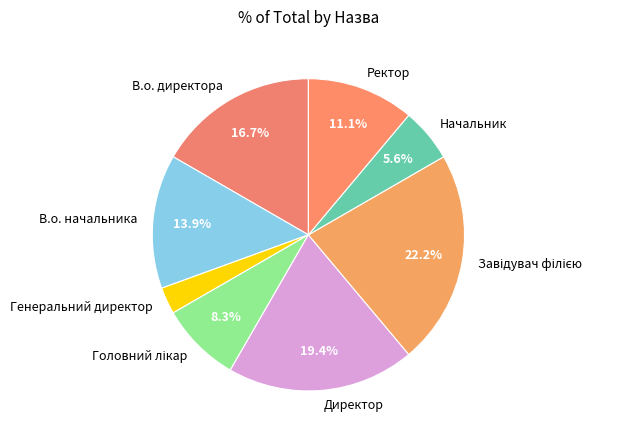

To the nearest percent, what portion does Начальник represent?

6%